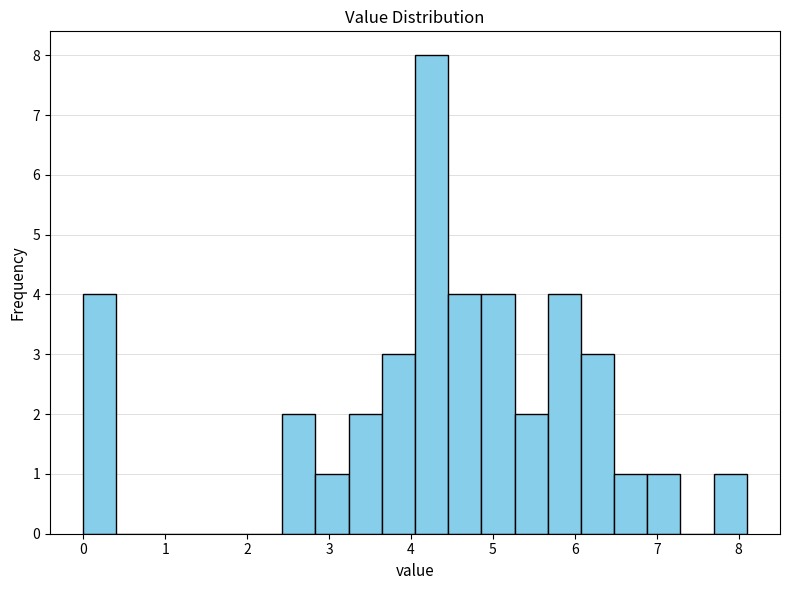

How tall is the bar that spans 2.8 to 3.2 on the x-axis? Neither the bar edges nor the heights are printed on the chart, so give them approximately, as read against the axes.

1